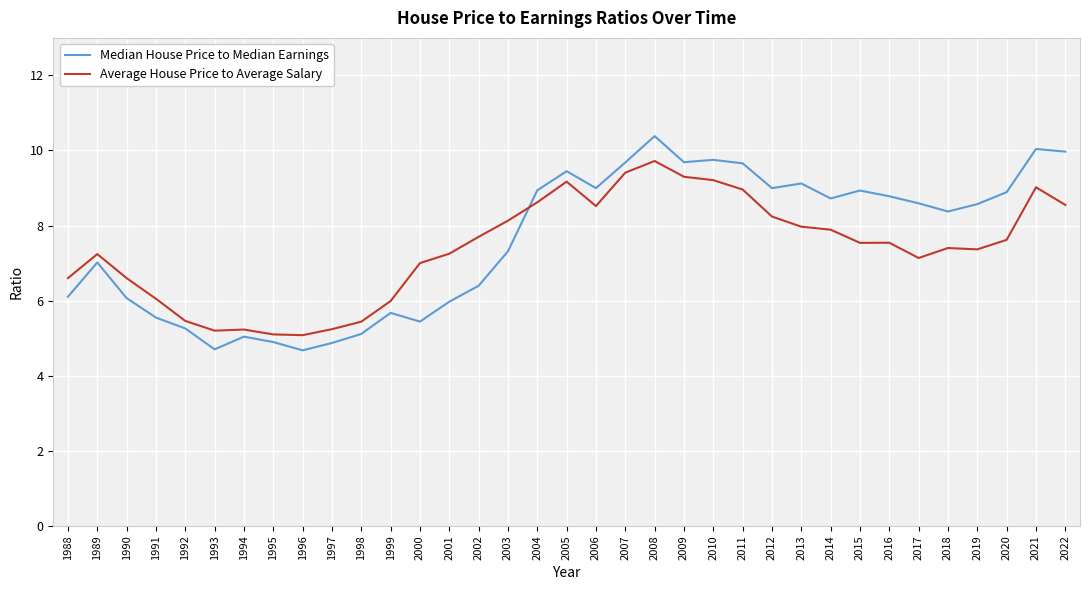

What is the minimum value shown in the chart?

4.7